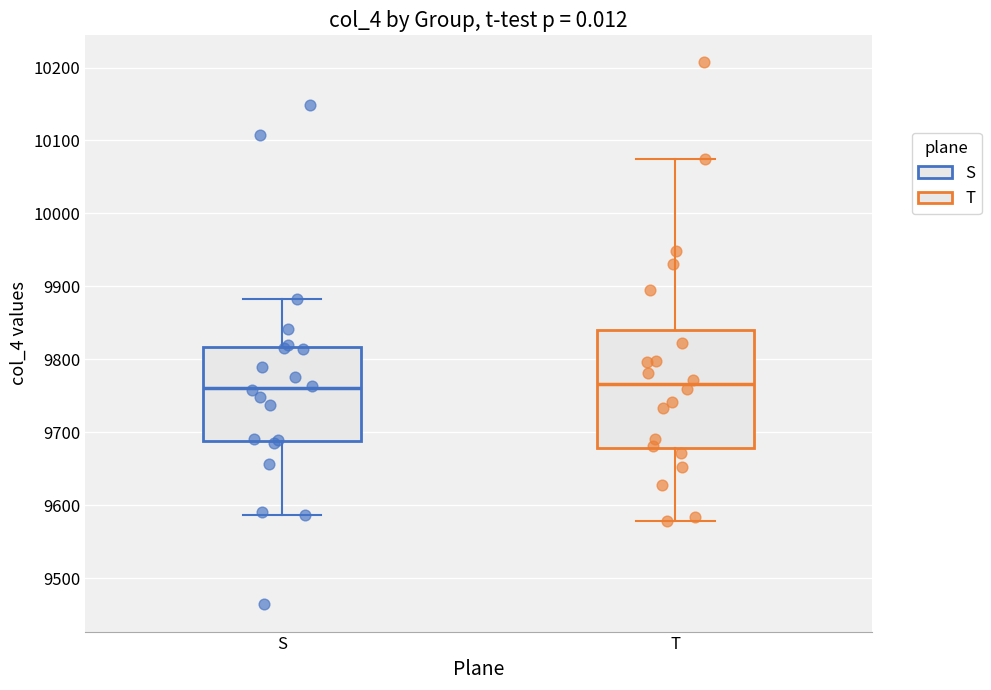

Reading left to right, read every box against the y-axis: the position of its median line, the range the box covers, and the ends of its whiskers. The values are not printed on the chart, so give them approximately, as read against the axis.

S: median 9760, box 9690 to 9820, whiskers 9590 to 9880
T: median 9770, box 9680 to 9840, whiskers 9580 to 10080